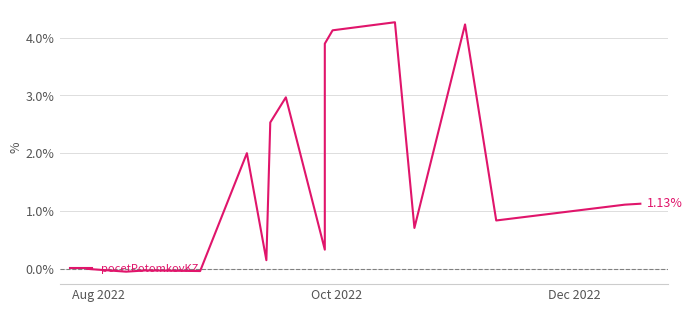

What is the greatest value displayed?

4.3